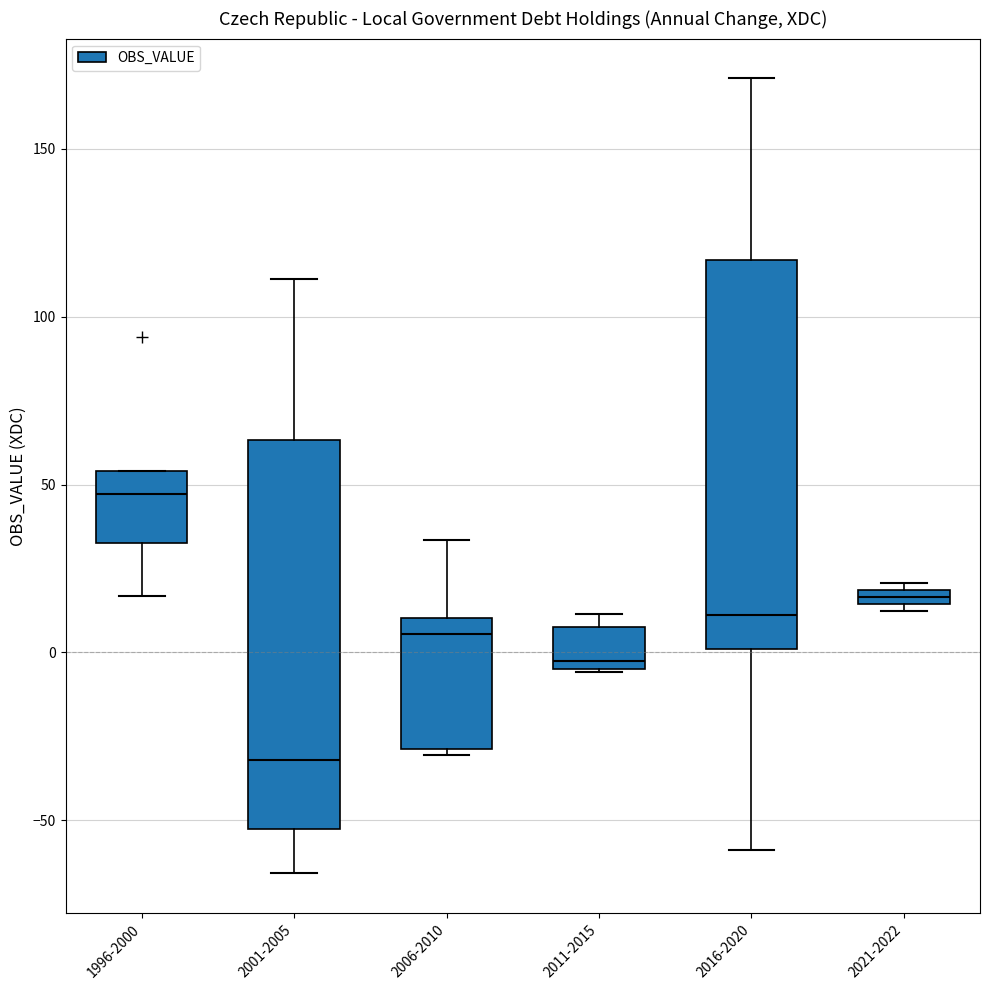

Which box has the highest median line?

1996-2000